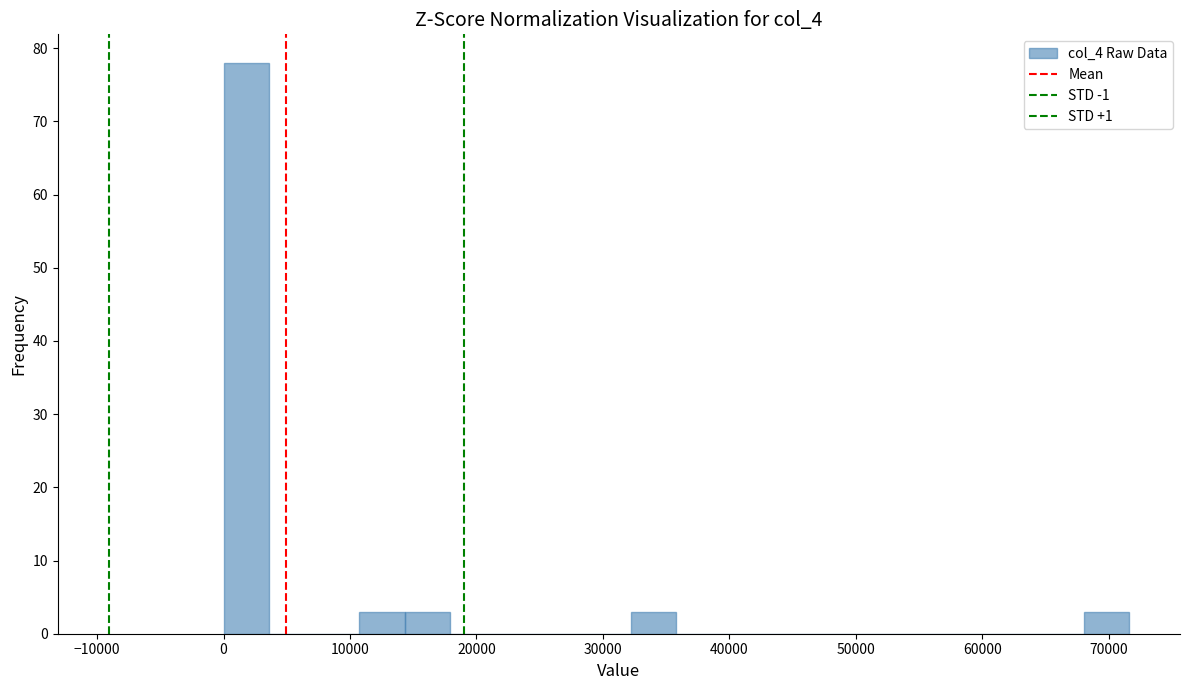

Read against the x-axis, roughly where is the centre of the tallest bar?

2000